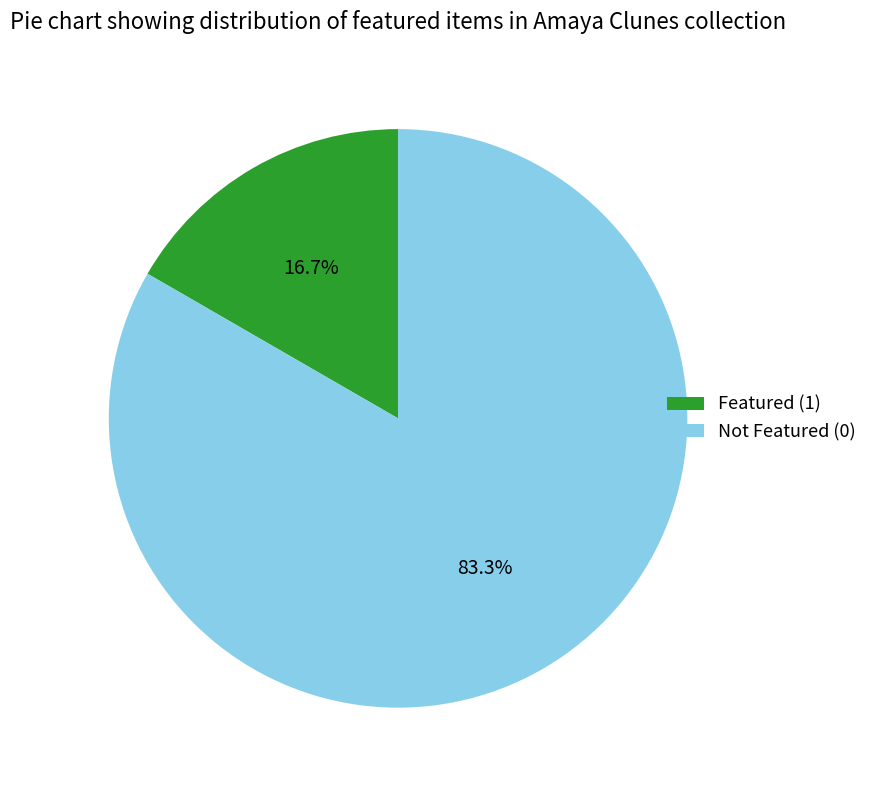

Between Featured (1) and Not Featured (0), which is larger?

Not Featured (0)